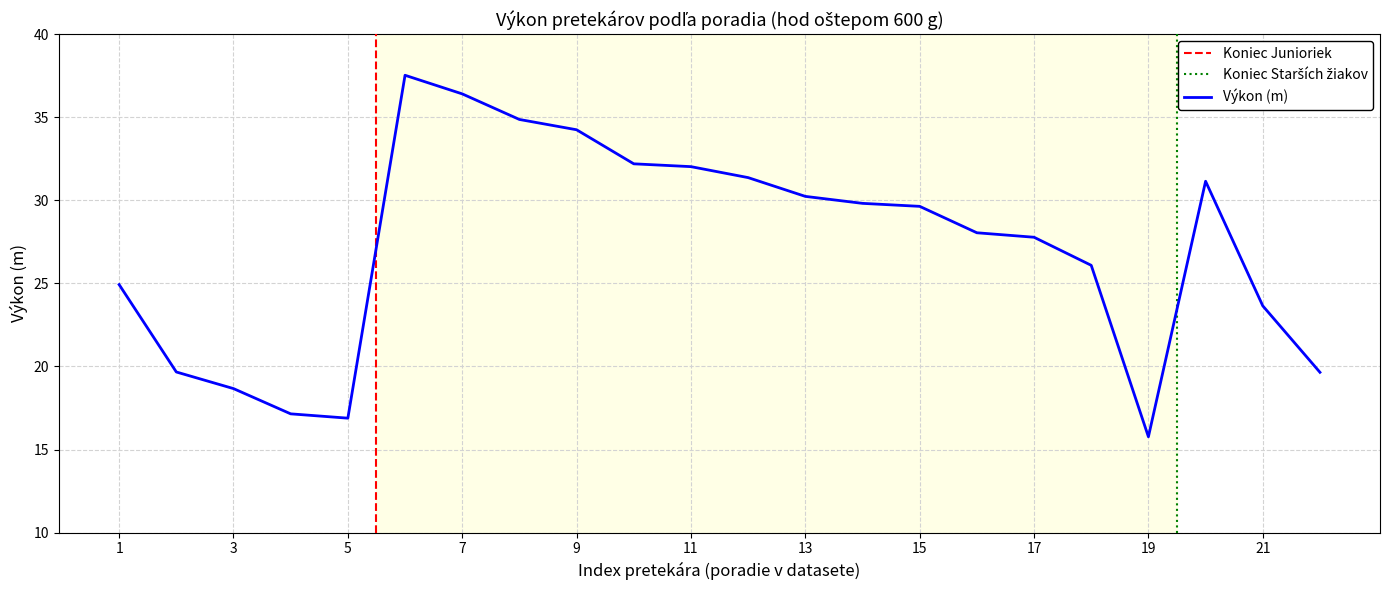

What is the lowest value of the Výkon (m) series?

15.8